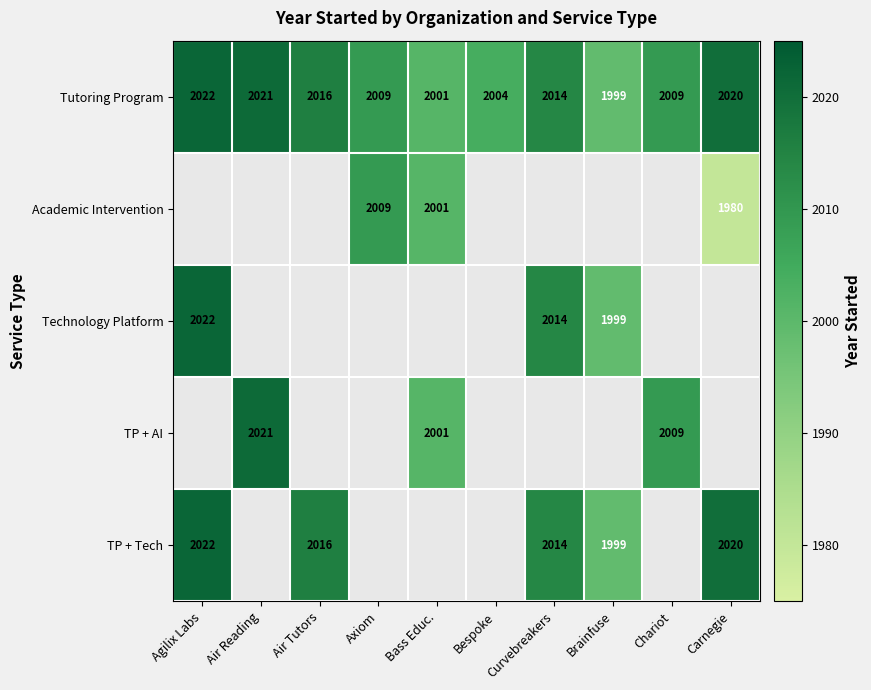

Is the value of Tutoring Program at Air Reading greater than the value of Technology Platform at Curvebreakers?

Yes